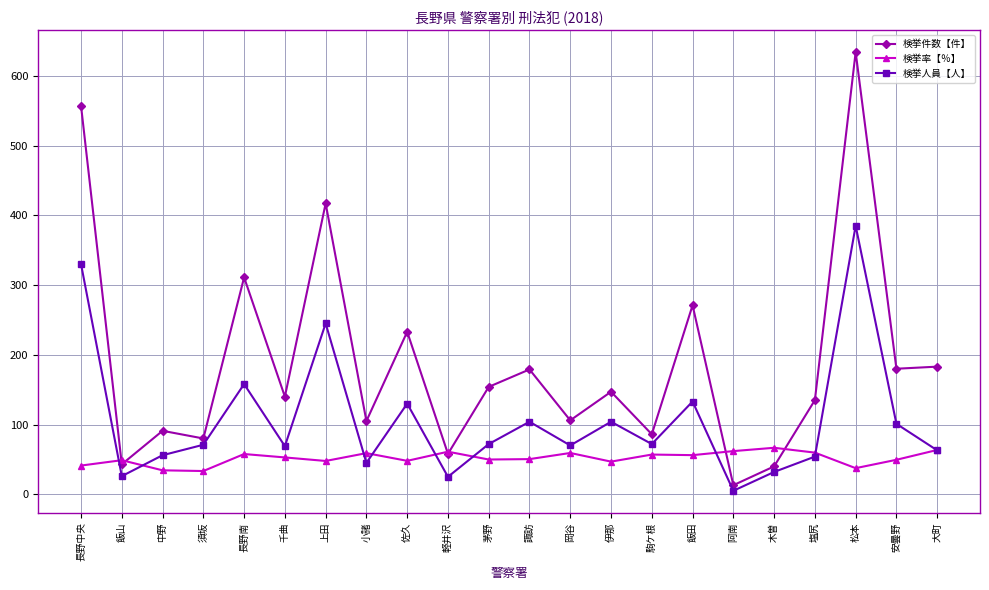

What is the minimum value for 検挙人員【人】?

5.0